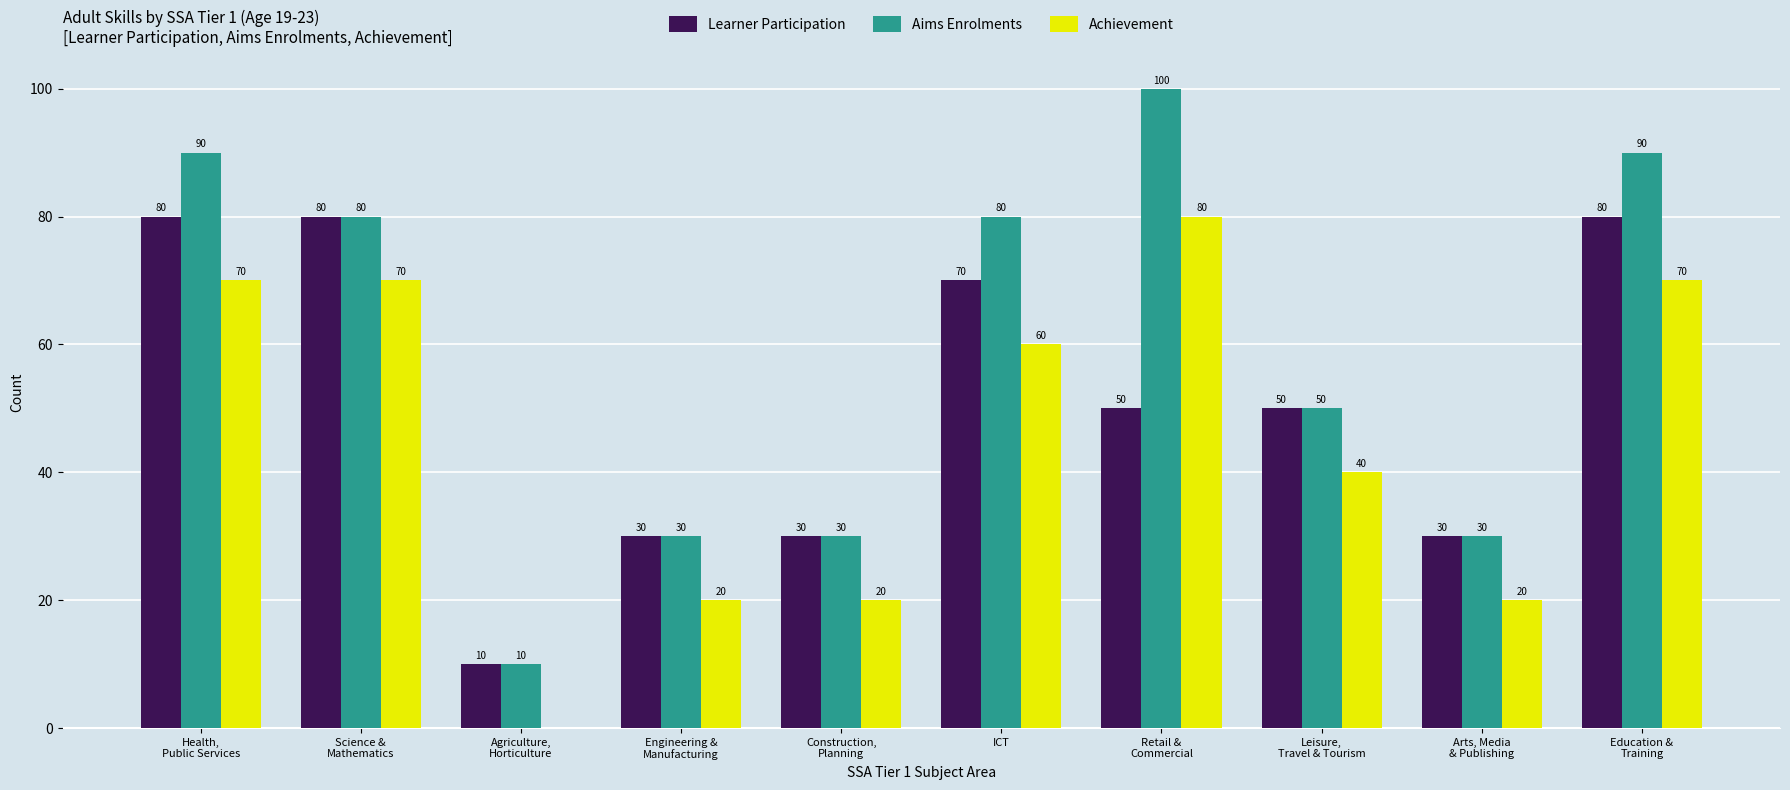

Count the number of categories in the chart.

10